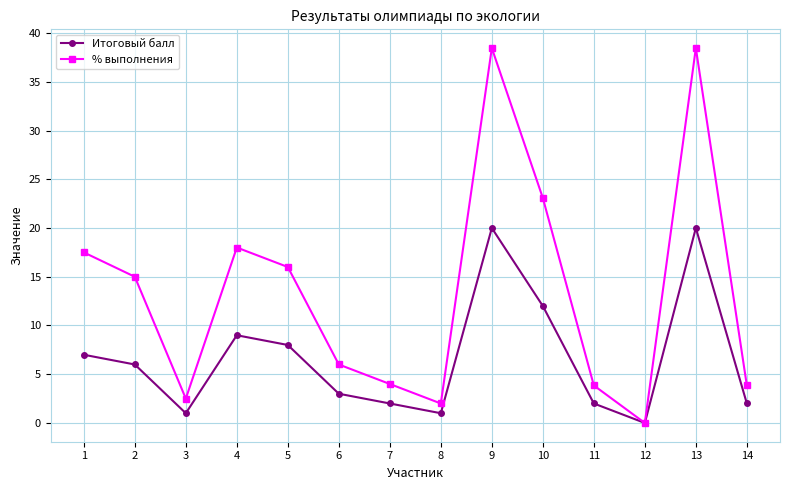

How many values in % выполнения are above zero?

13